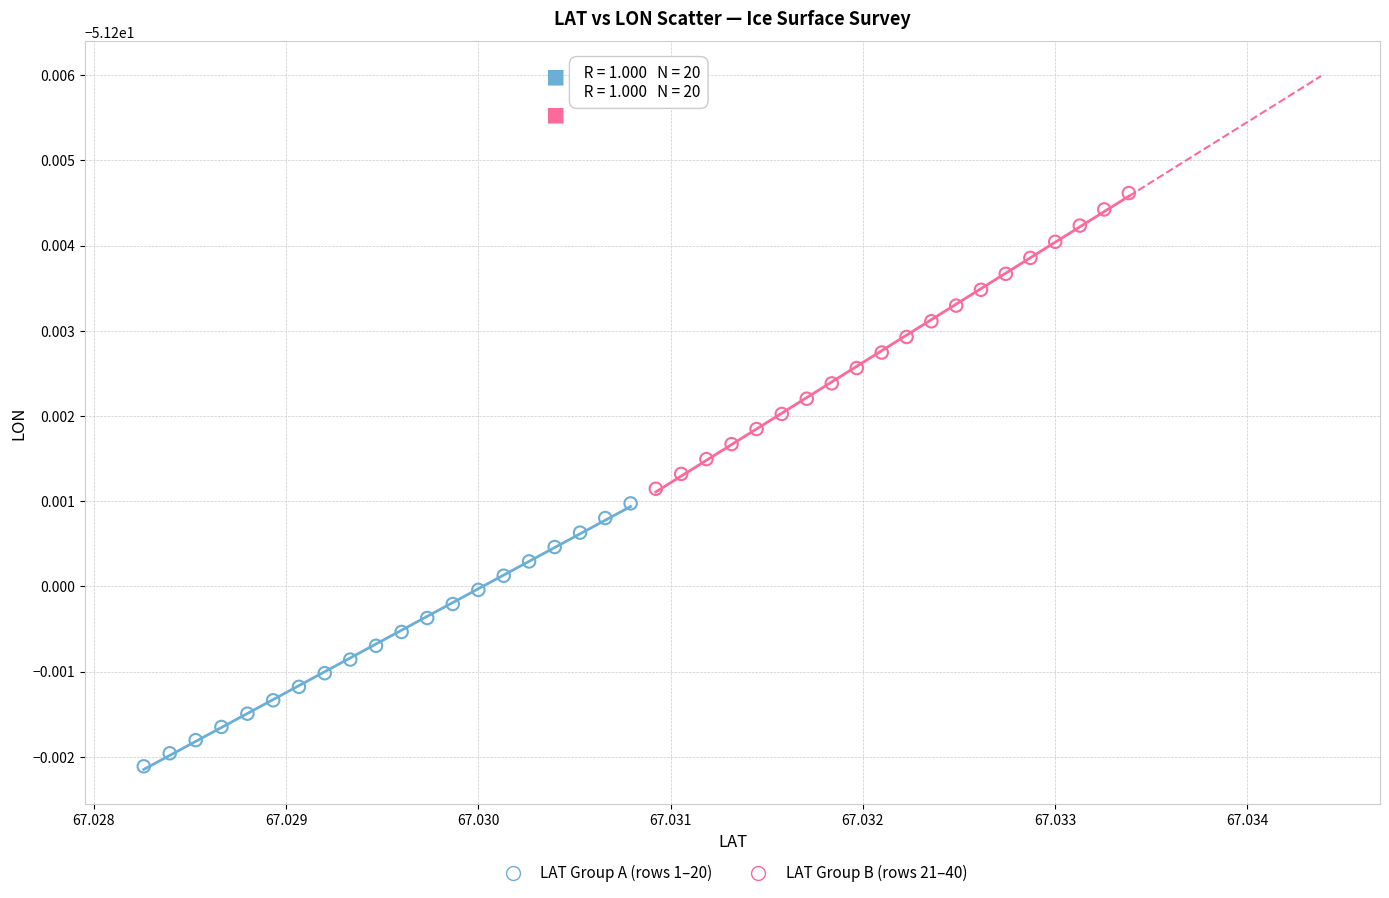

Which series contains the highest Y value?

LAT Group B (rows 21–40)